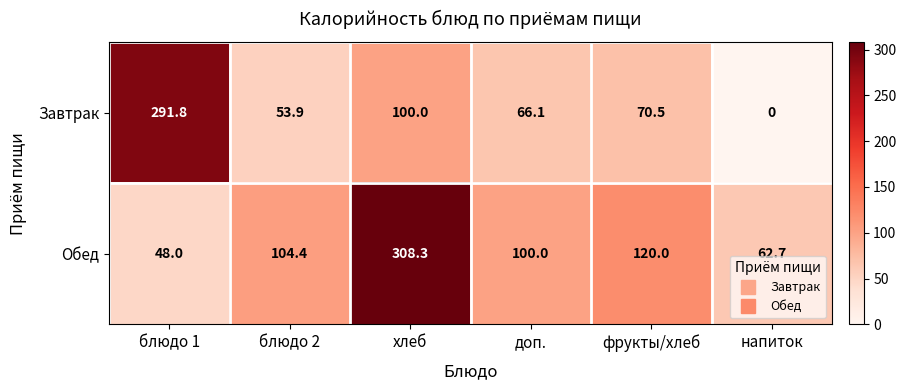

The value of Завтрак at фрукты/хлеб is 70.5. True or false?

True